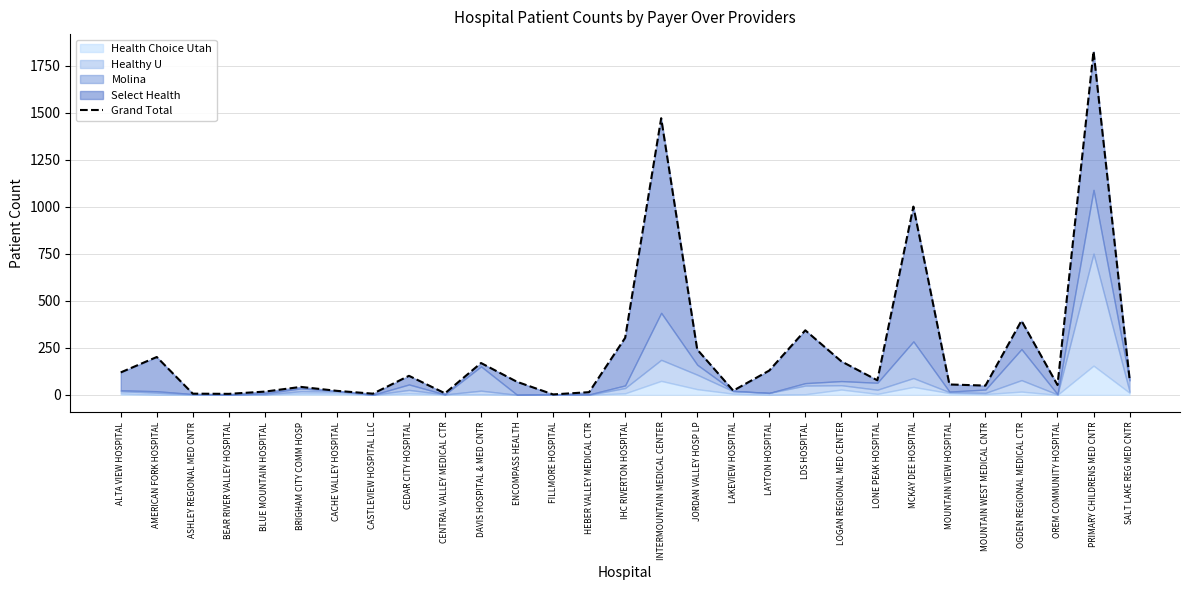

What is the label of the 17th point from the left?

JORDAN VALLEY HOSP LP